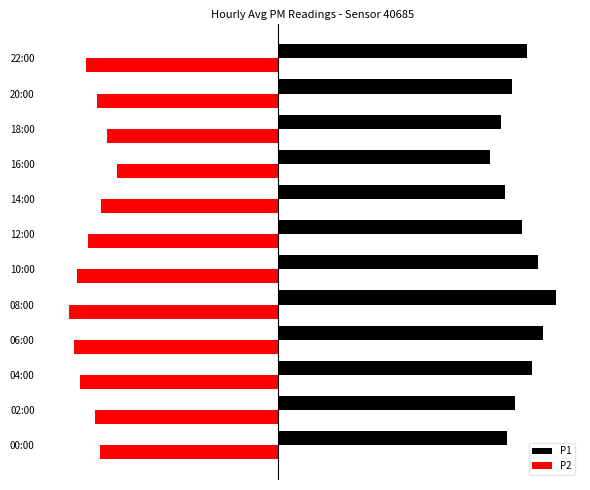

What is the smallest value displayed?

-46.0